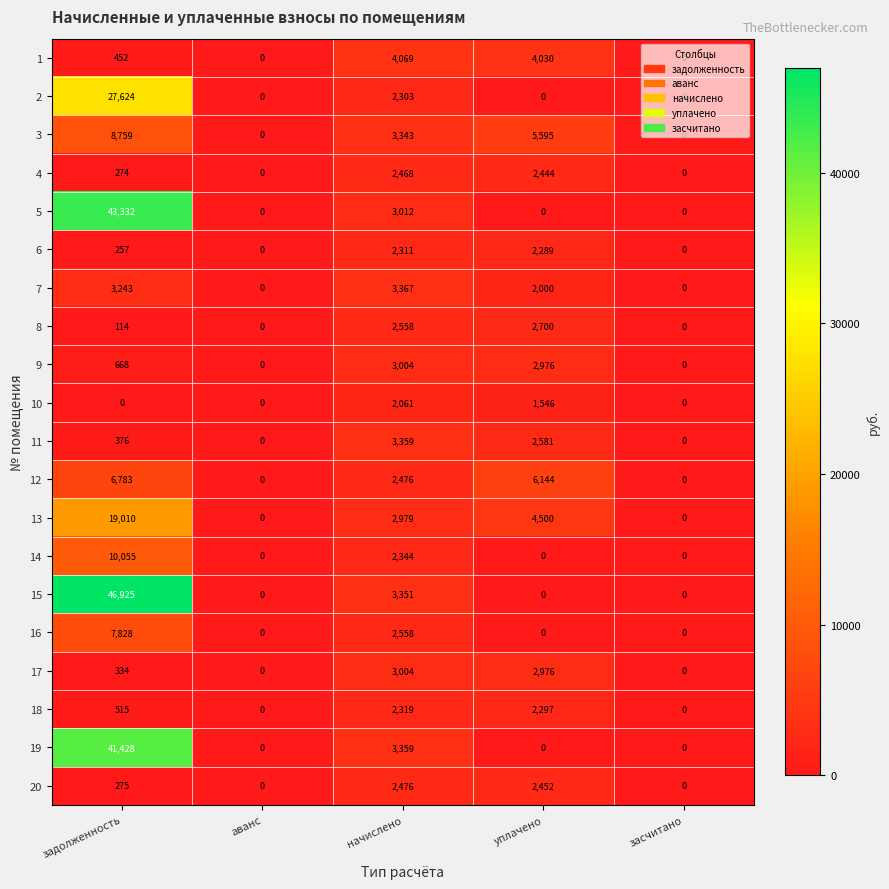

Which series has the largest total across all categories?

15